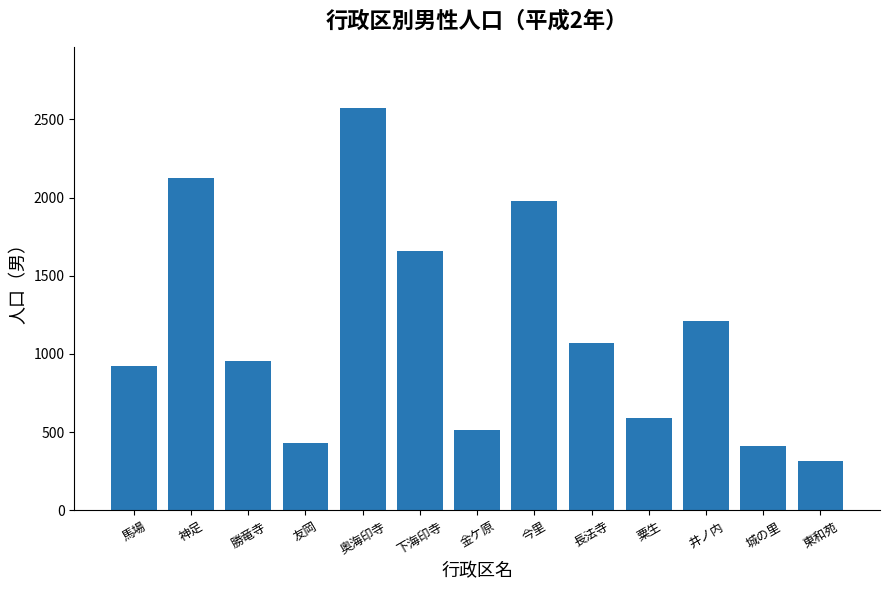

Which category has the highest value across all series?

奥海印寺